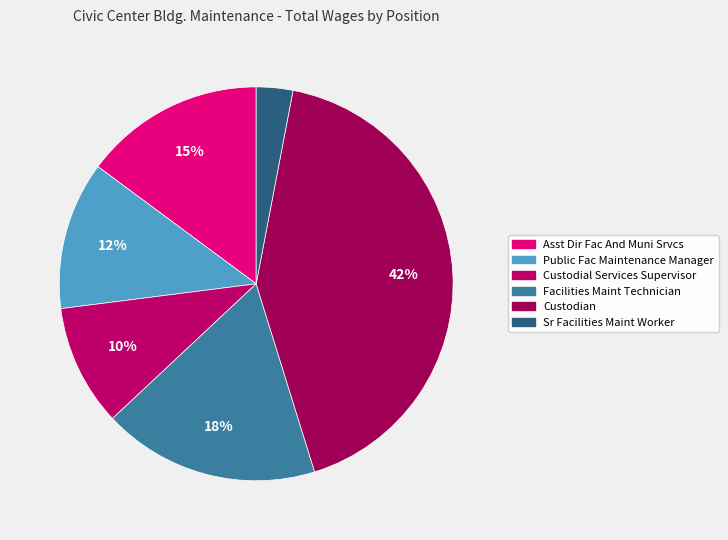

What is the change in value from Public Fac Maintenance Manager to Custodial Services Supervisor?

-14792